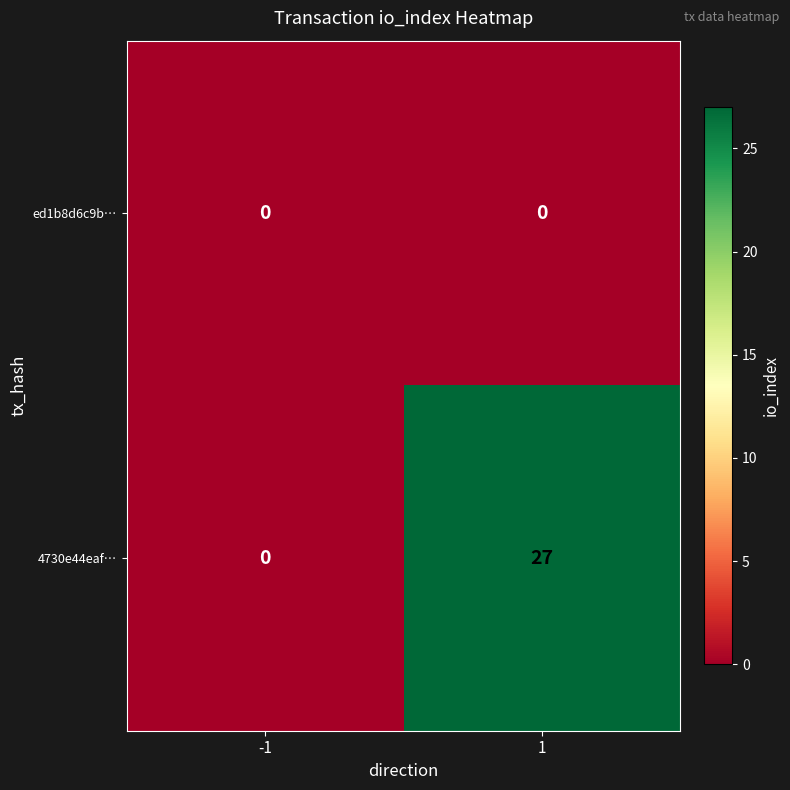

Which series has the largest total across all categories?

4730e44eaf…